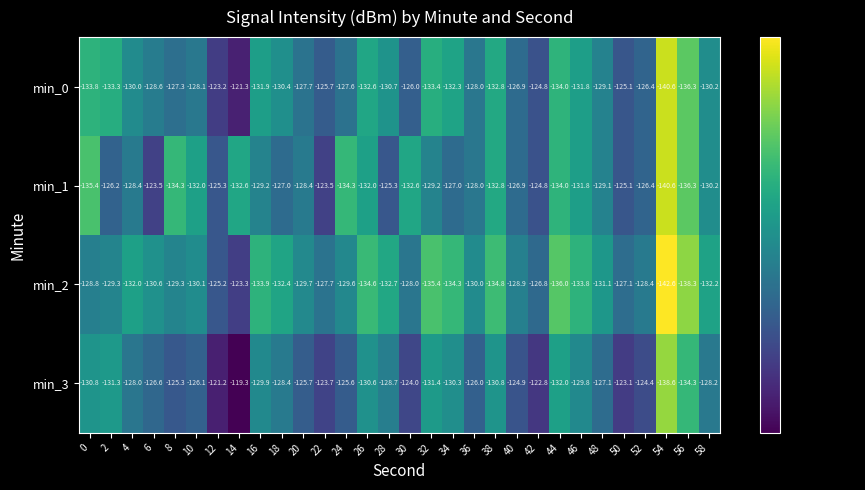

What is the sum of the min_1 values at 44 and 28?

-259.3